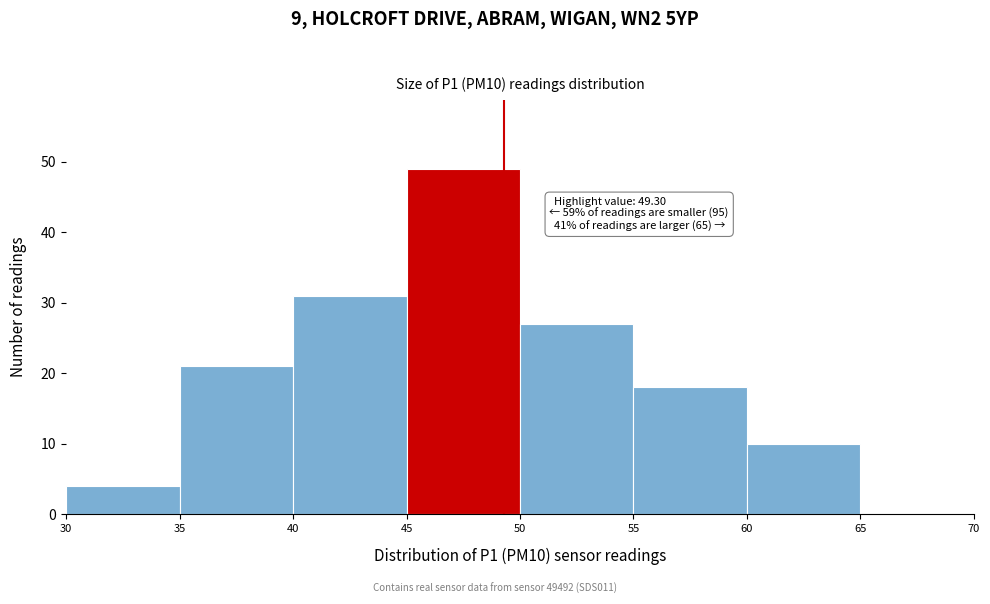

Which range on the x-axis has the tallest bar?

45 to 50